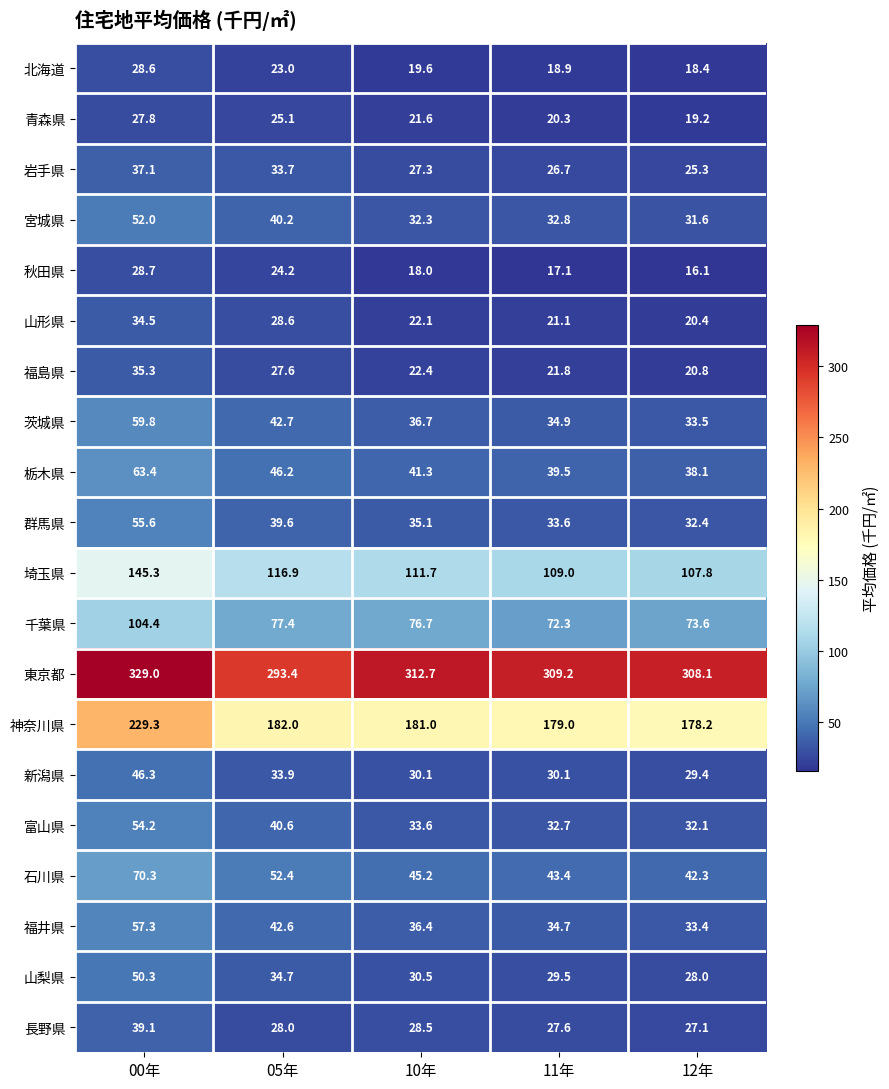

What is the total value across all series at 10年?

1162.8